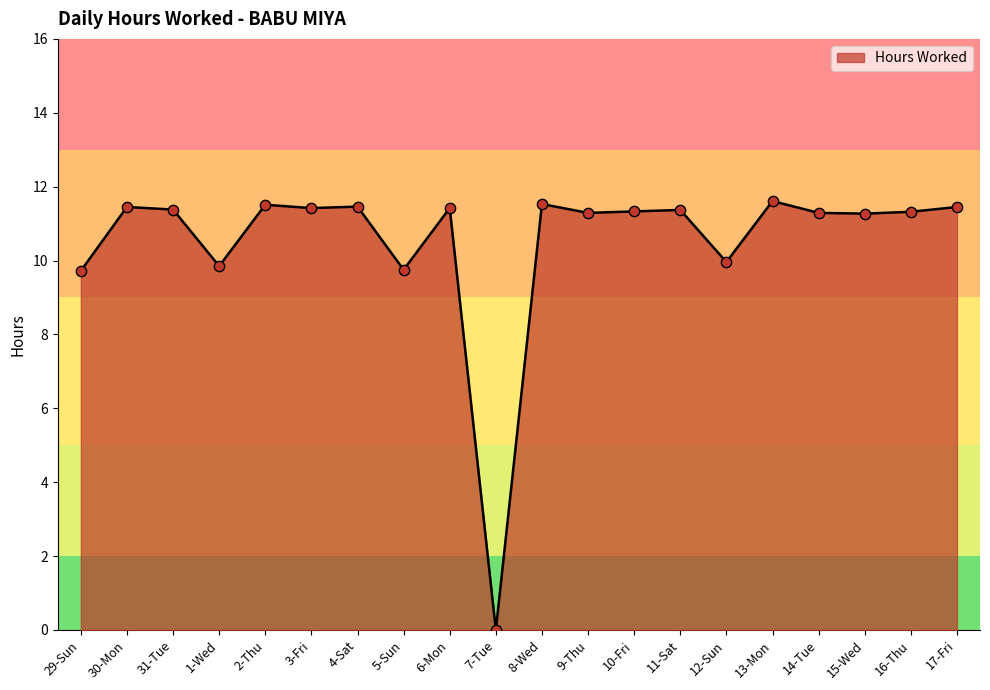

Approximately how many times larger is the value at 8-Wed compared to 15-Wed?

1.0